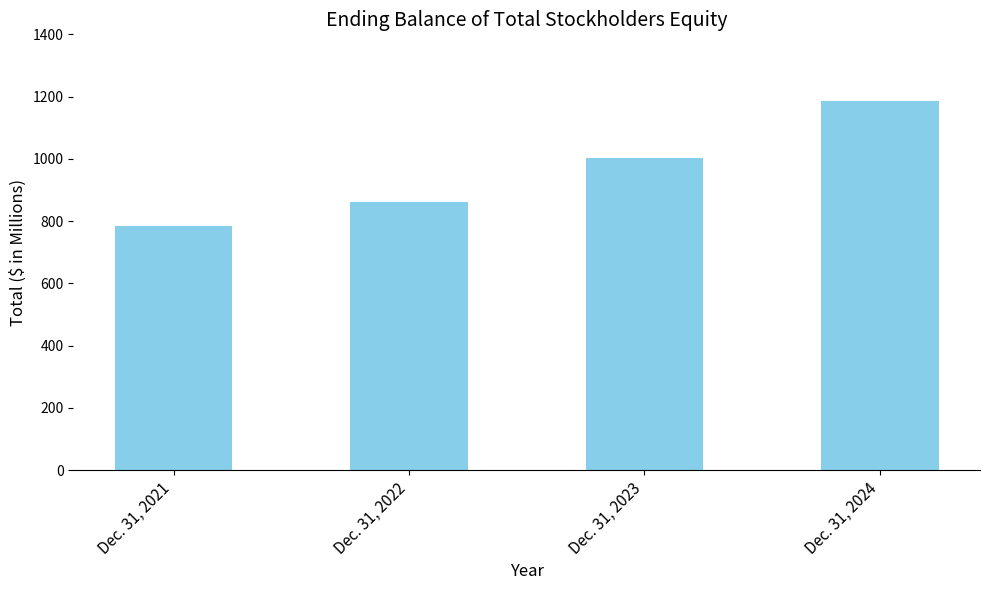

What is the smallest value displayed?

784.0